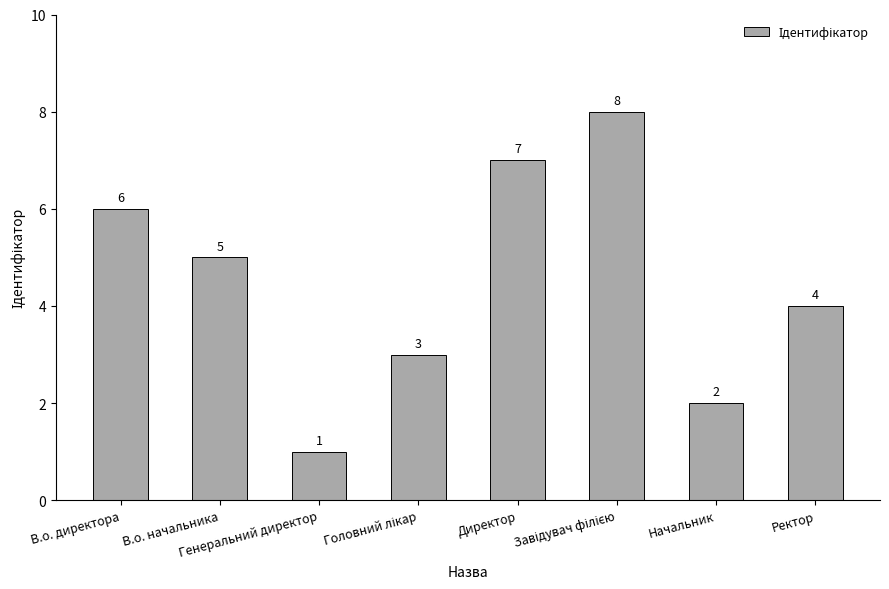

What is the difference between the maximum and minimum values?

7